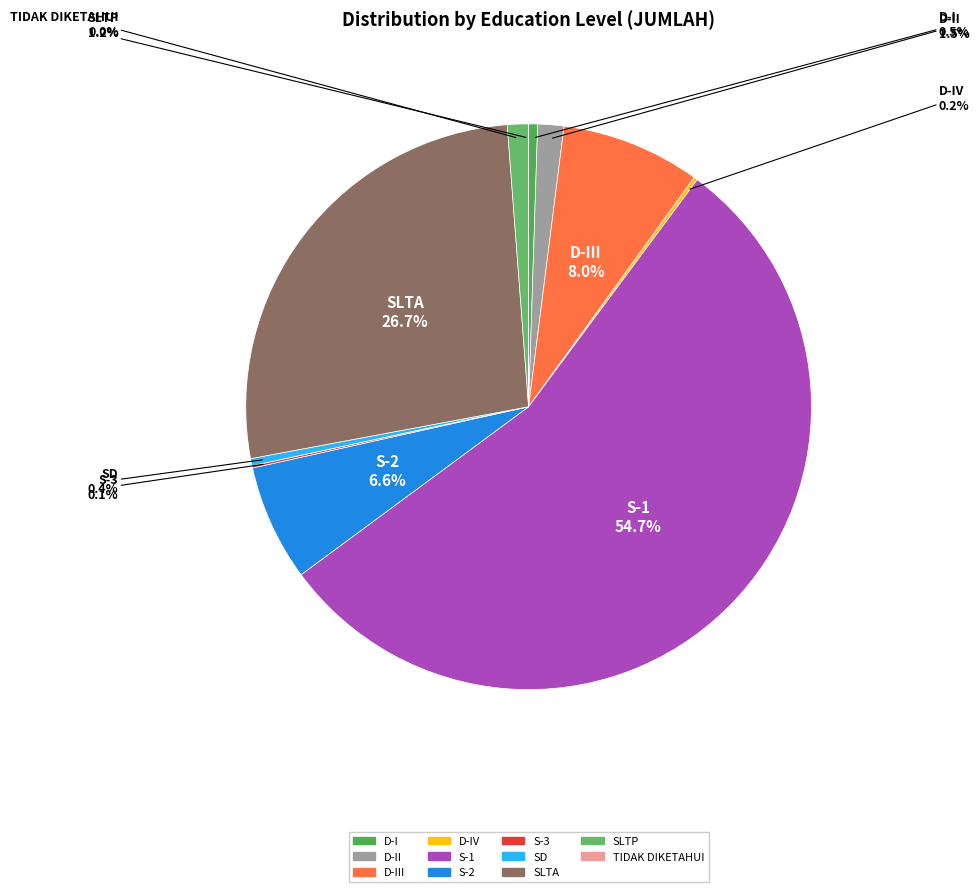

Count the number of slices in the pie.

11